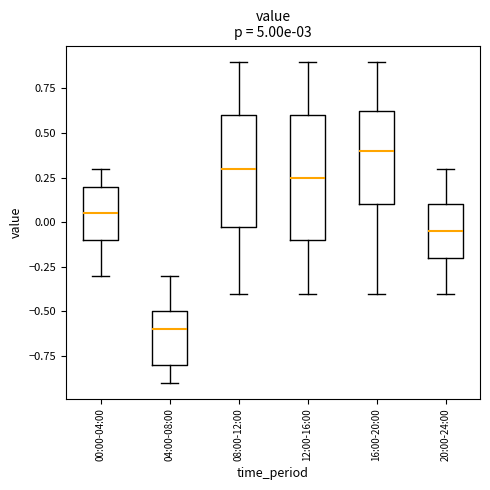

Reading left to right, transcribe this box plot: for each box, give where its median line is, the range the box spans, and where its two whiskers end, as read against the y-axis. The values are not printed on the chart, so give them approximately, as read against the axis.

00:00-04:00: median 0.05, box -0.10 to 0.20, whiskers -0.30 to 0.30
04:00-08:00: median -0.60, box -0.80 to -0.50, whiskers -0.90 to -0.30
08:00-12:00: median 0.30, box 0.00 to 0.60, whiskers -0.40 to 0.90
12:00-16:00: median 0.25, box -0.10 to 0.60, whiskers -0.40 to 0.90
16:00-20:00: median 0.40, box 0.10 to 0.65, whiskers -0.40 to 0.90
20:00-24:00: median -0.05, box -0.20 to 0.10, whiskers -0.40 to 0.30